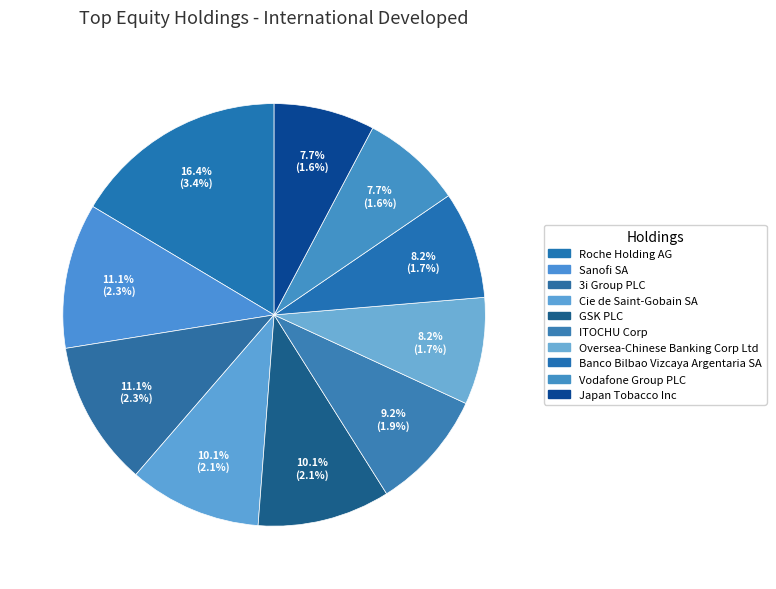

How many segments does this pie chart have?

10